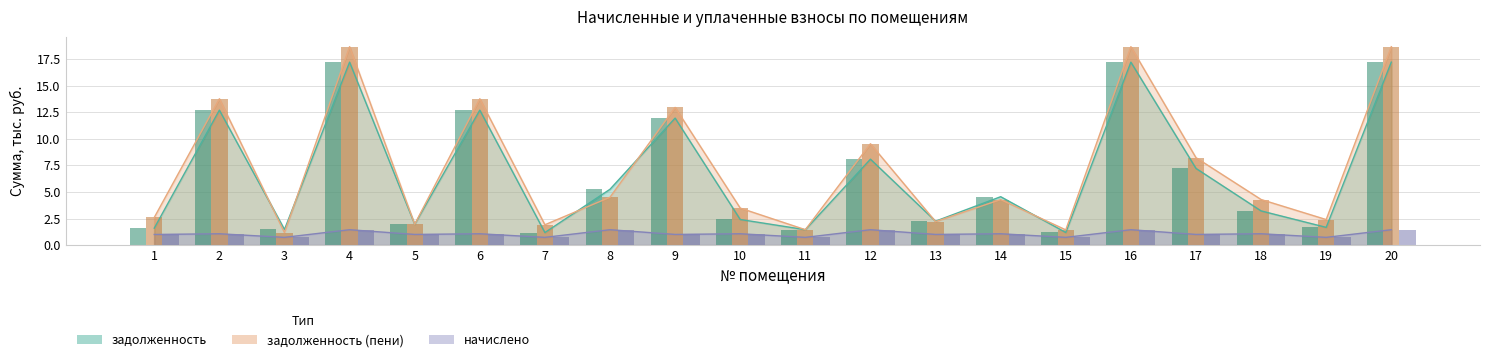

What is the difference between the начислено values at 9 and 12?

0.4